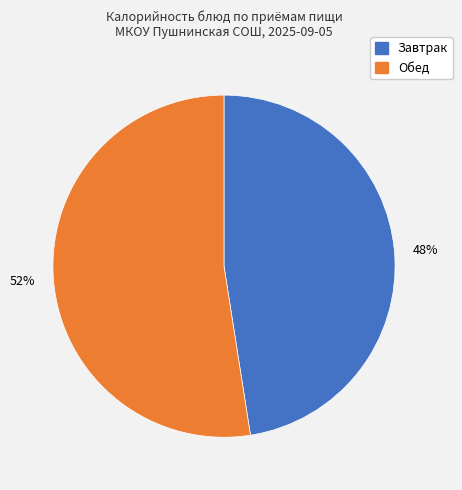

To the nearest percent, what is the average slice percentage?

50%